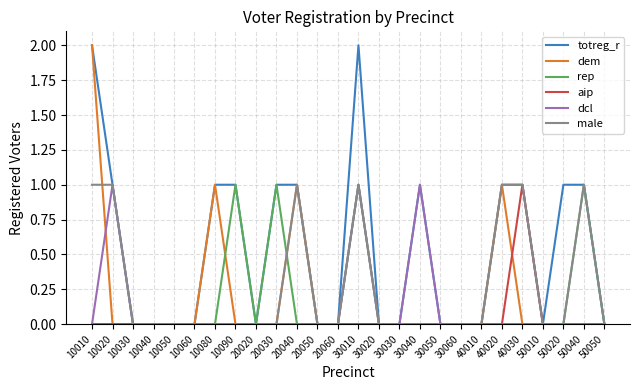

What are all the series names shown in the legend?

totreg_r, dem, rep, aip, dcl, male